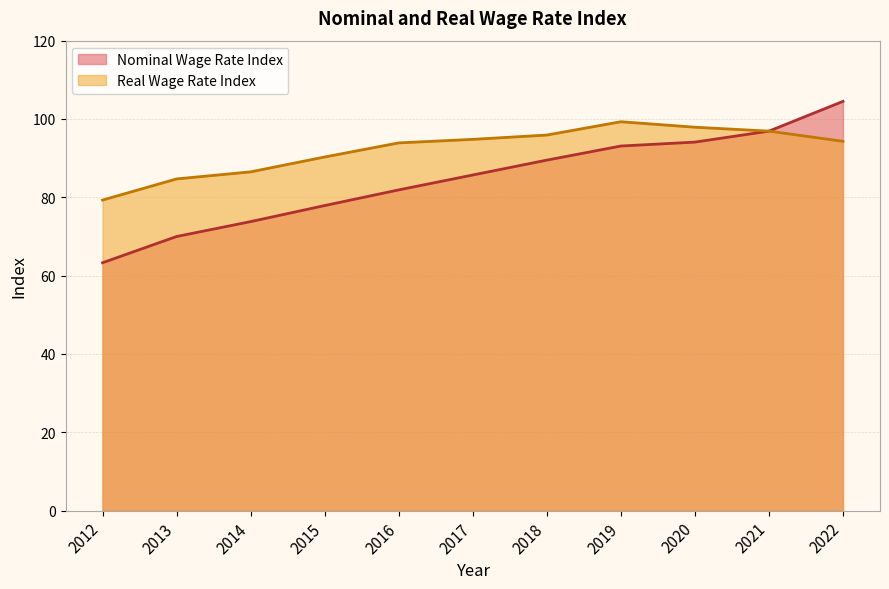

At how many categories does at least one series exceed 66?

11